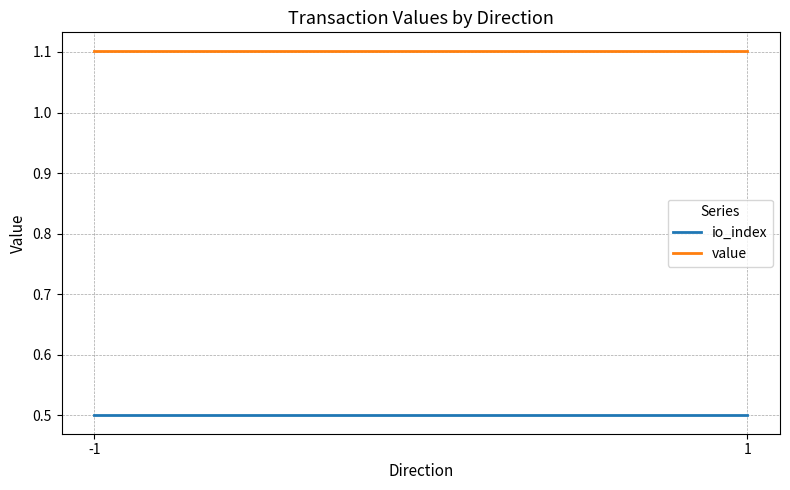

Is the value of io_index at 1 greater than the value of value at 1?

No